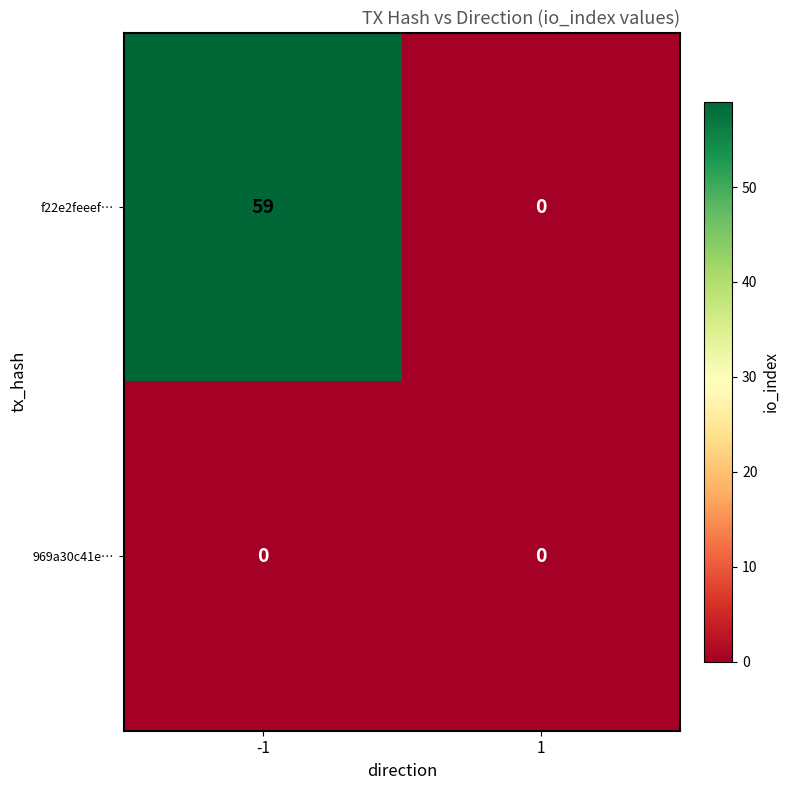

Which series has the largest range (max minus min)?

f22e2feeef…